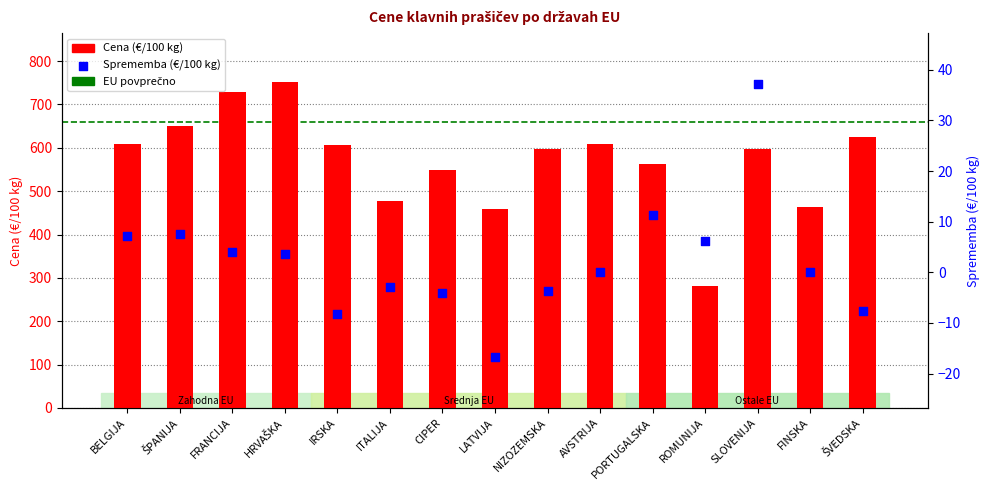

Which series contains the highest Y value?

Cena (€/100 kg)